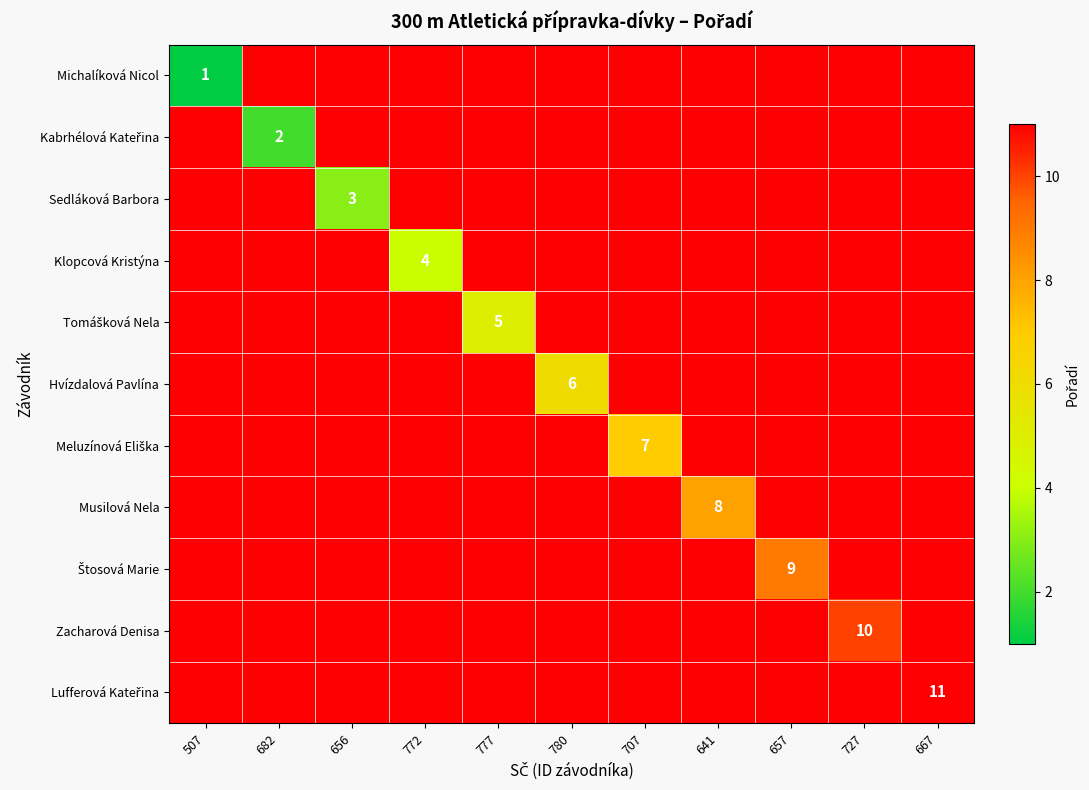

Which series changed the most between 780 and 641?

Hvízdalová Pavlína